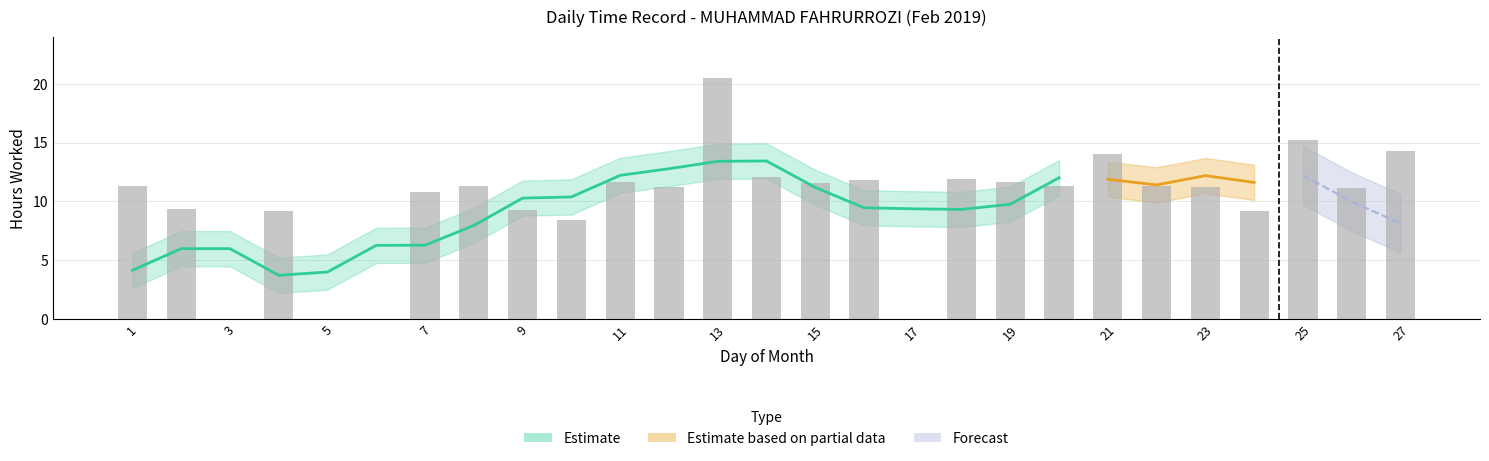

Rank the categories by value from highest to lowest.

13, 25, 27, 21, 14, 18, 16, 11, 19, 15, 1, 8, 20, 22, 12, 23, 26, 7, 2, 9, 4, 24, 10, 3, 5, 6, 17